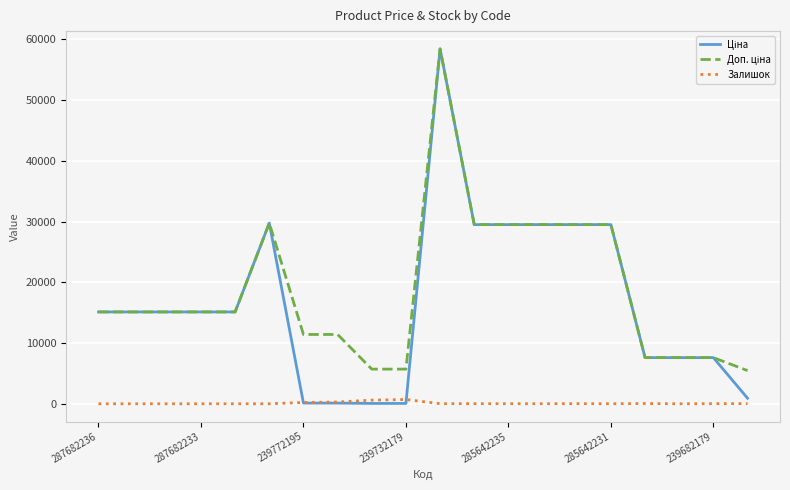

In Залишок, how many points are lower than both neighbors (excluding endpoints)?

3